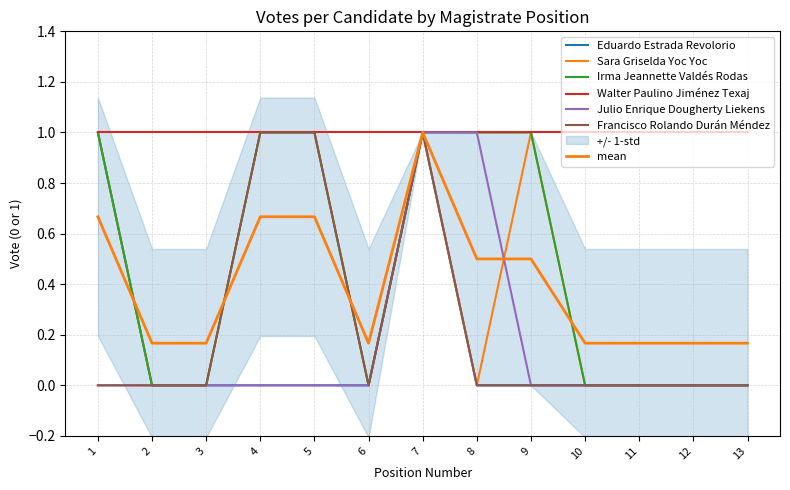

True or false: Julio Enrique Dougherty Liekens and Eduardo Estrada Revolorio cross at least once.

False